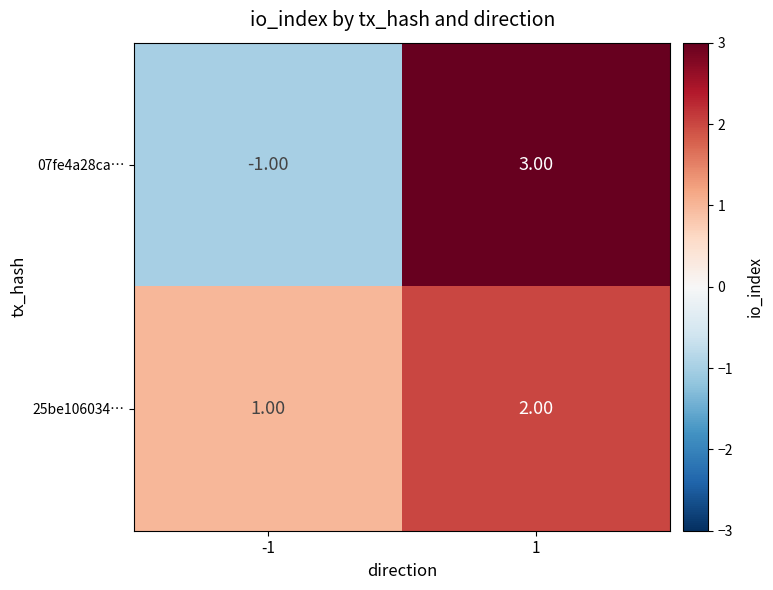

Rank the series by their average value, from highest to lowest.

25be106034…, 07fe4a28ca…